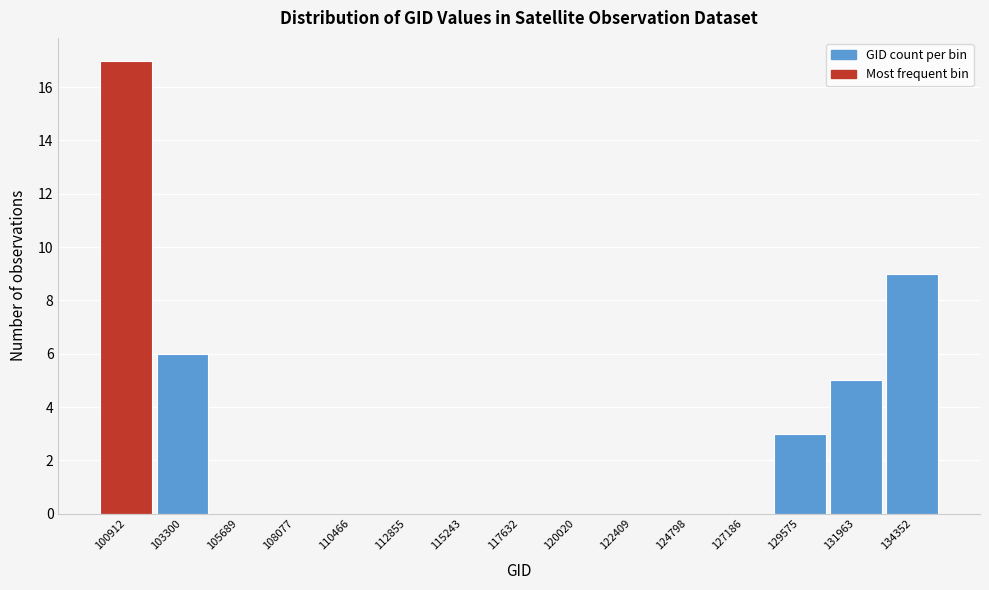

Reading left to right, list all the values displayed in this chart.

100912=17	103300=6	105689=0	108077=0	110466=0	112855=0	115243=0	117632=0	120020=0	122409=0	124798=0	127186=0	129575=3	131963=5	134352=9